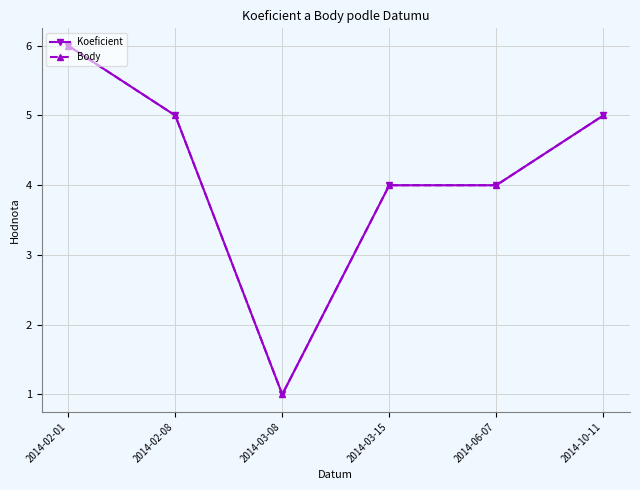

True or false: Koeficient has a value of 5 at 2014-02-08.

True